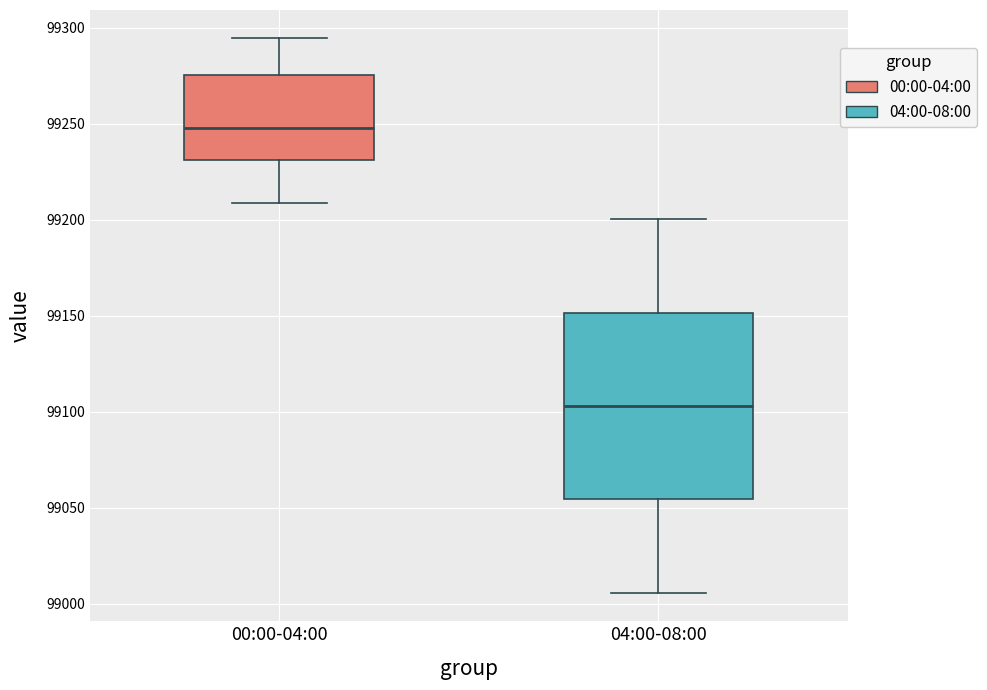

Which box's median line is the highest?

00:00-04:00